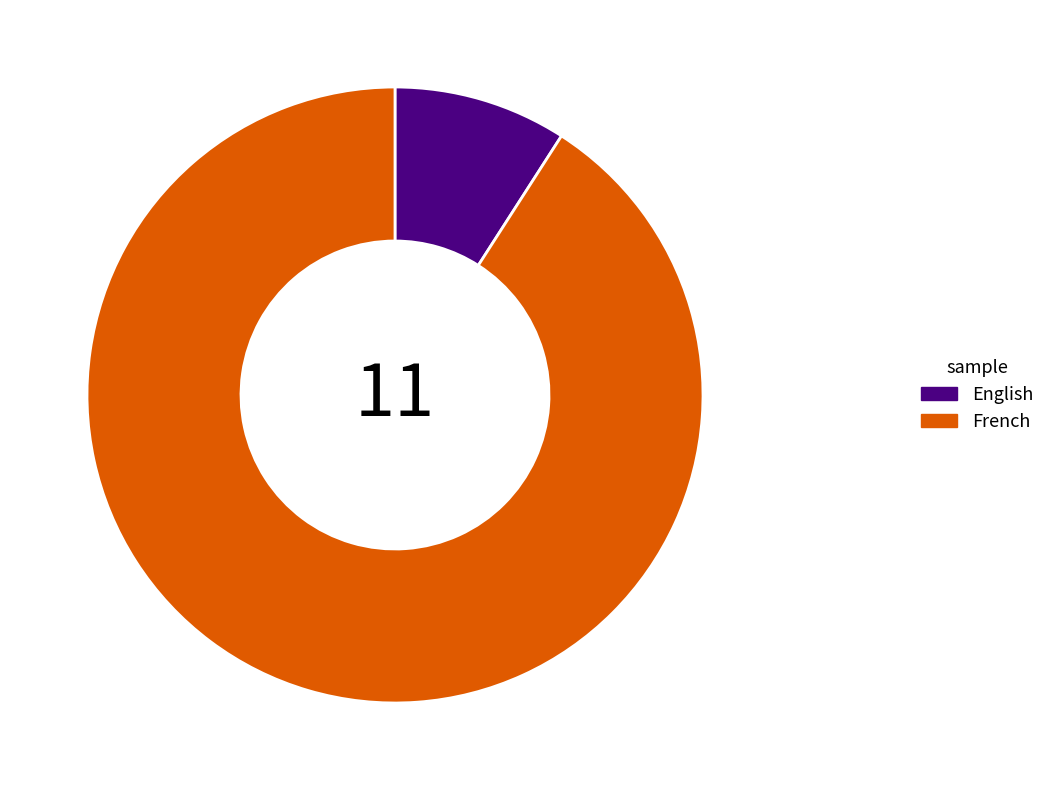

Which slice is the smallest?

English